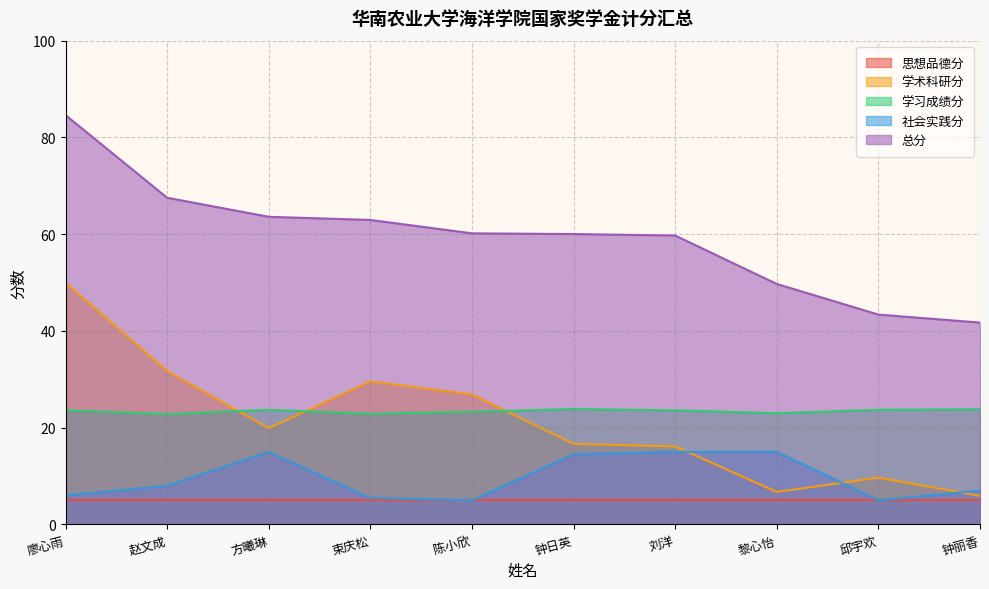

What is the greatest value displayed?

84.6